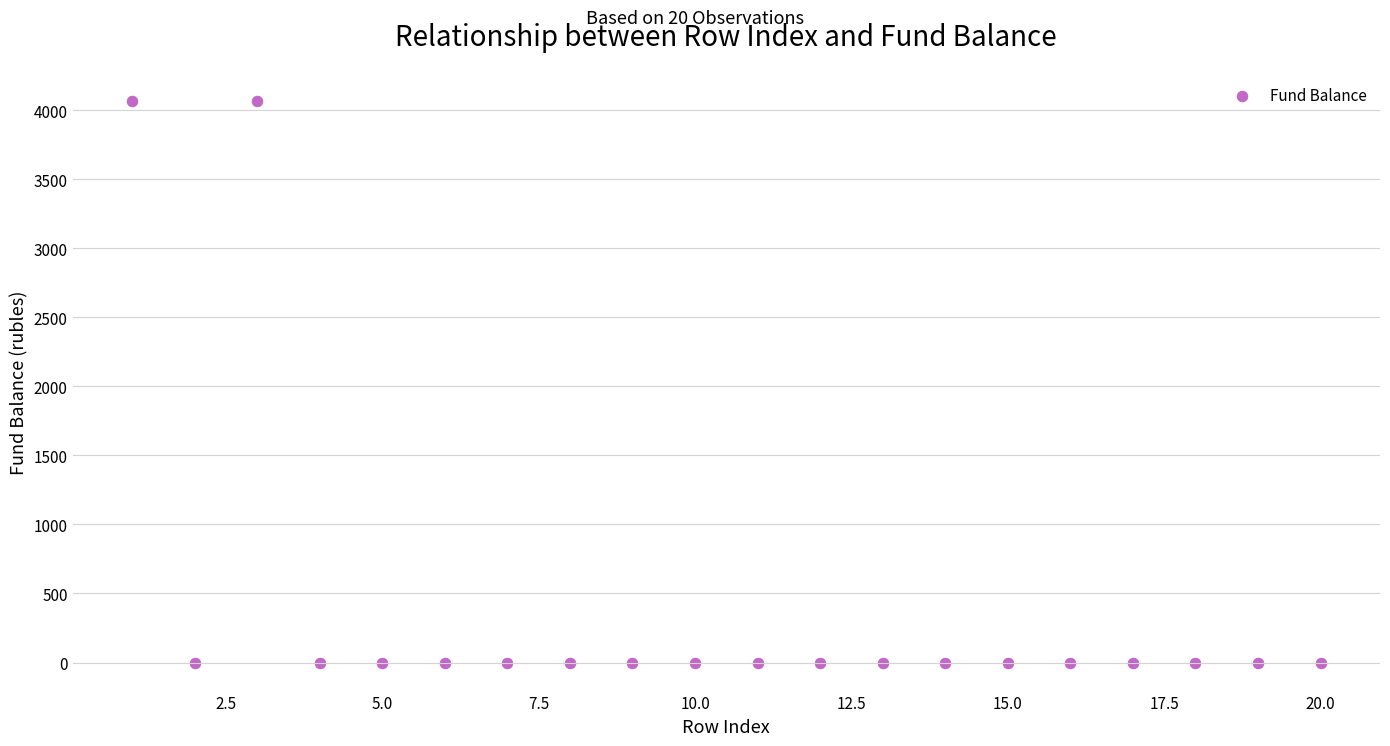

What is the range of X values (max minus min)?

19.0